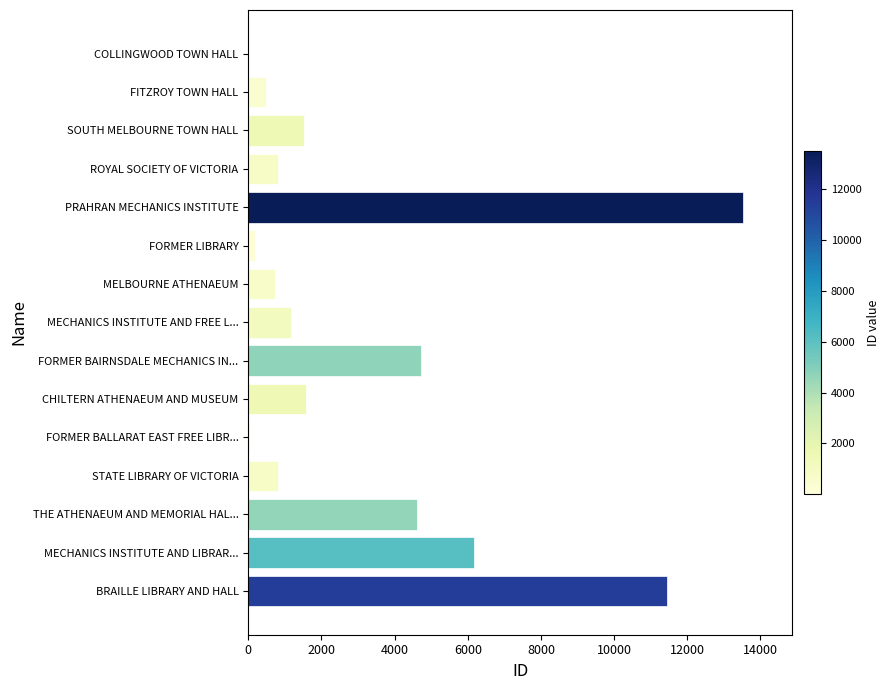

How many categories are shown in the chart?

15